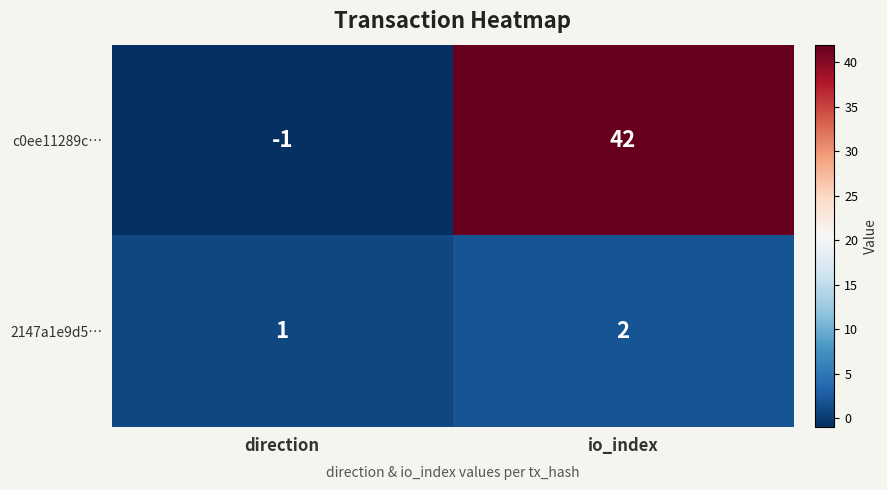

What is the spread (max minus min) of values at io_index?

40